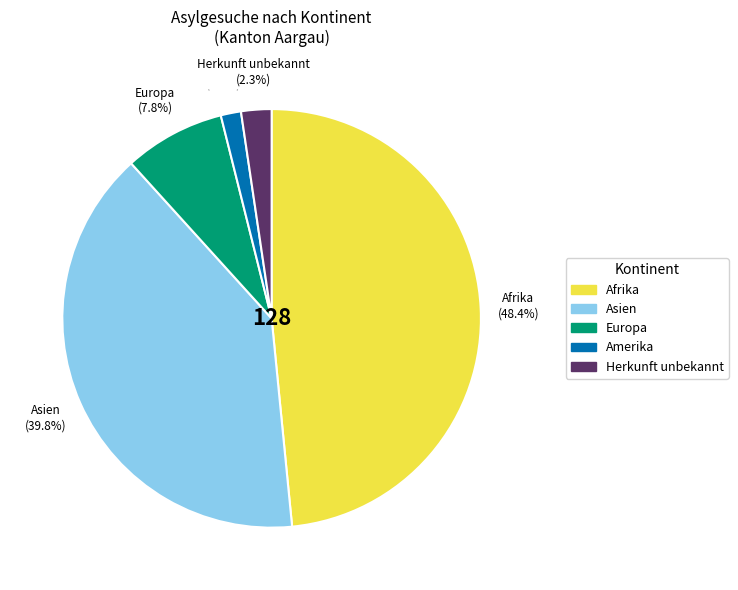

Count the number of slices in the pie.

5